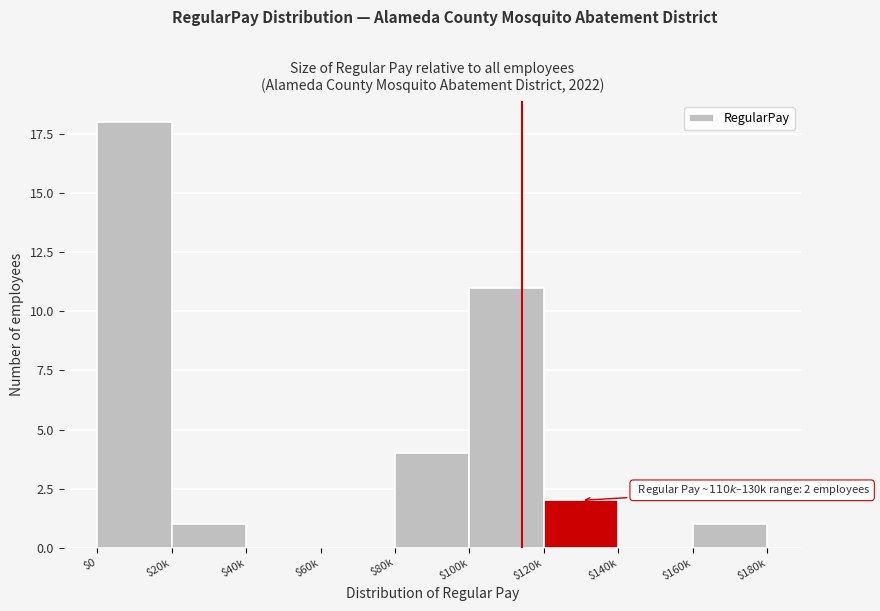

At which label is the value closest to 9?

$100k